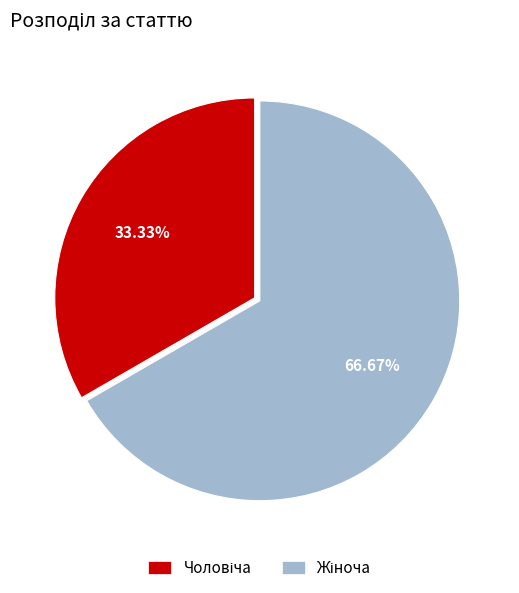

Count the number of slices in the pie.

2